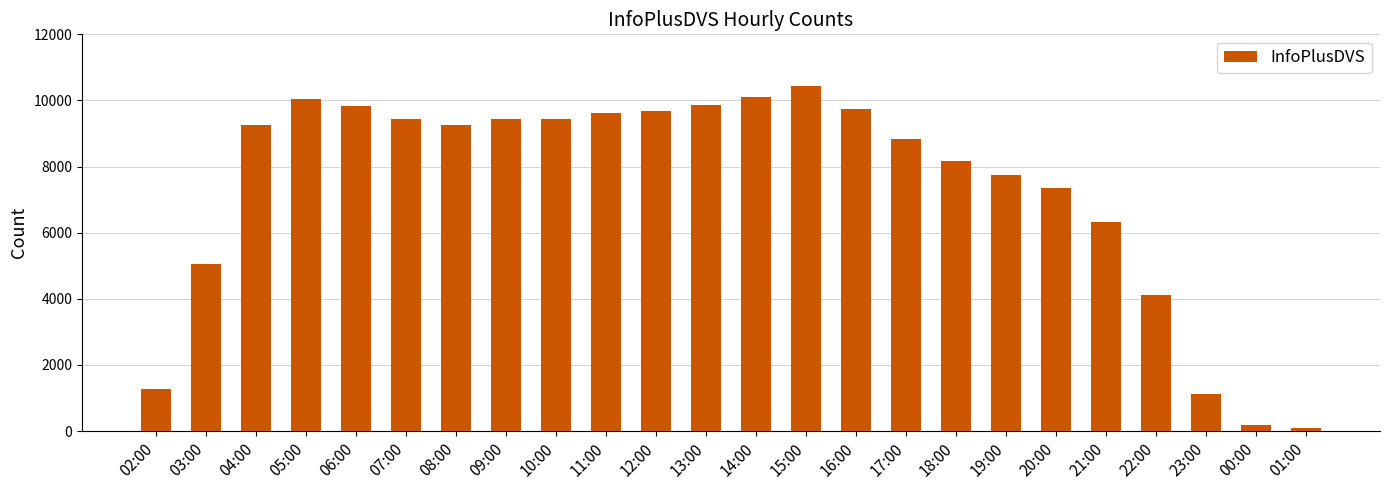

What is the change in value from 05:00 to 21:00?

-3724